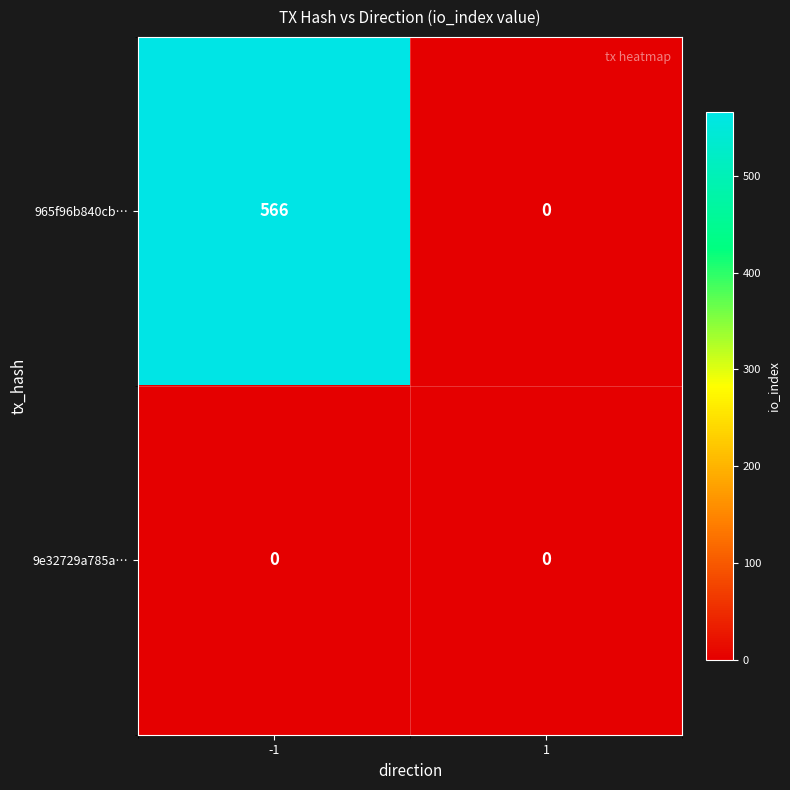

What is the greatest value displayed?

566